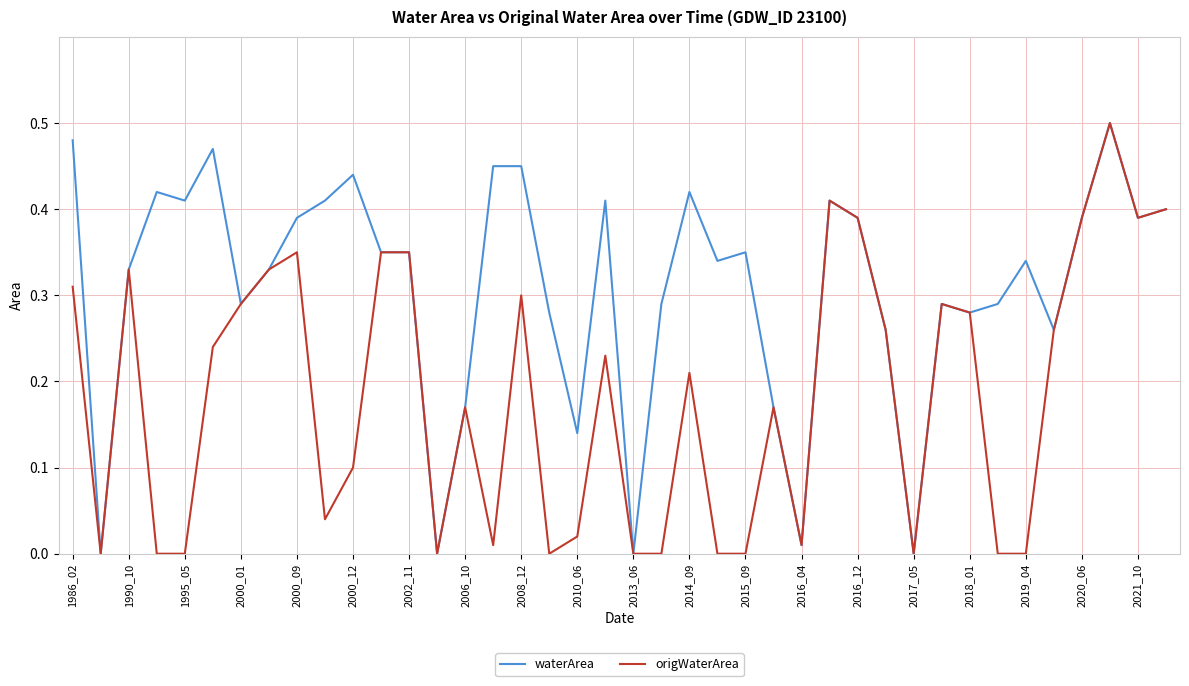

Rank the series by their average value, from highest to lowest.

waterArea, origWaterArea